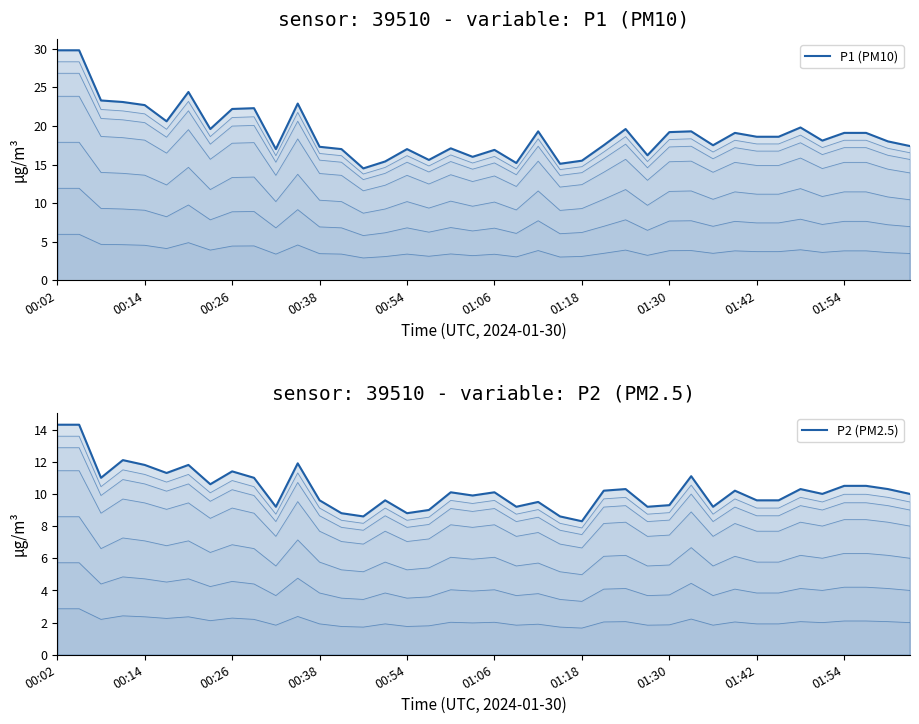

Reading right to left, list all the values displayed in this chart.

P1 (PM10): 17.4	18.0	19.1	19.1	18.1	19.8	18.6	18.6	19.1	17.5	19.3	19.2	16.2	19.6	17.5	15.5	15.1	19.3	15.2	16.9	16.0	17.1	15.6	17.0	15.4	14.5	17.0	17.3	22.9	17.0	22.3	22.2	19.6	24.4	20.6	22.7	23.1	23.3	29.8	29.8
P2 (PM2.5): 10.0	10.3	10.5	10.5	10.0	10.3	9.6	9.6	10.2	9.2	11.1	9.3	9.2	10.3	10.2	8.3	8.6	9.5	9.2	10.1	9.9	10.1	9.0	8.8	9.6	8.6	8.8	9.6	11.9	9.2	11.0	11.4	10.6	11.8	11.3	11.8	12.1	11.0	14.3	14.3